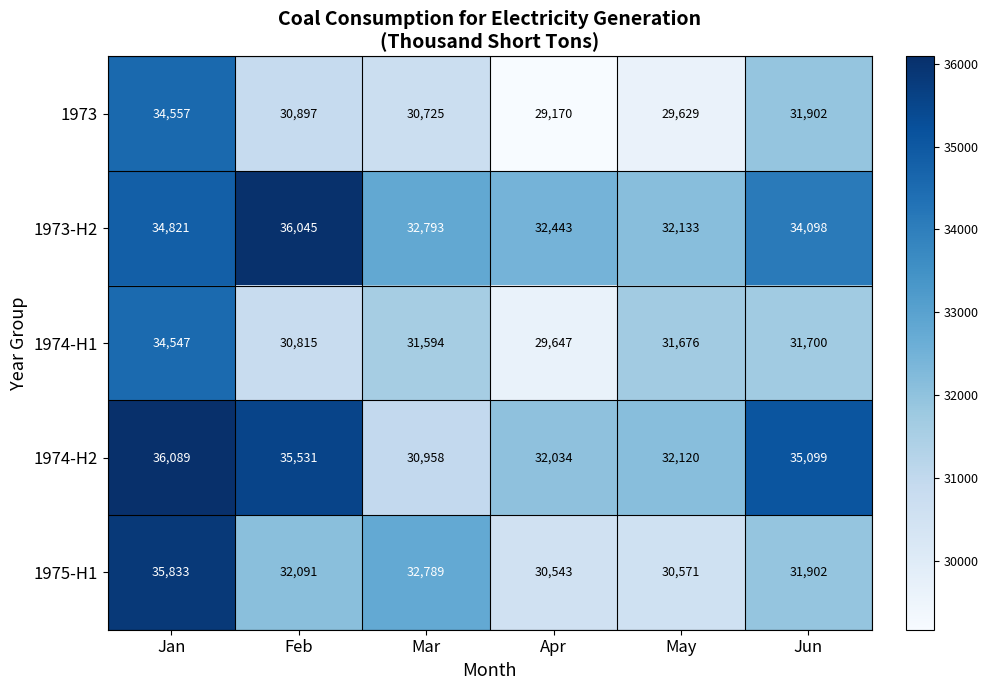

Reading left to right, extract all data points from this chart.

1973: Jan=34557	Feb=30897	Mar=30725	Apr=29170	May=29629	Jun=31902
1973-H2: Jan=34821	Feb=36045	Mar=32793	Apr=32443	May=32133	Jun=34098
1974-H1: Jan=34547	Feb=30815	Mar=31594	Apr=29647	May=31676	Jun=31700
1974-H2: Jan=36089	Feb=35531	Mar=30958	Apr=32034	May=32120	Jun=35099
1975-H1: Jan=35833	Feb=32091	Mar=32789	Apr=30543	May=30571	Jun=31902